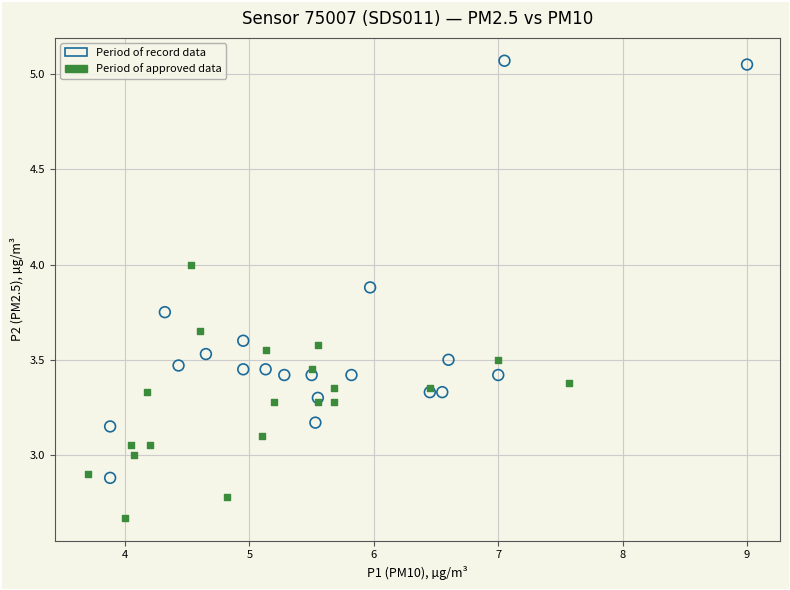

Which series has the widest spread of Y values?

Period of record data